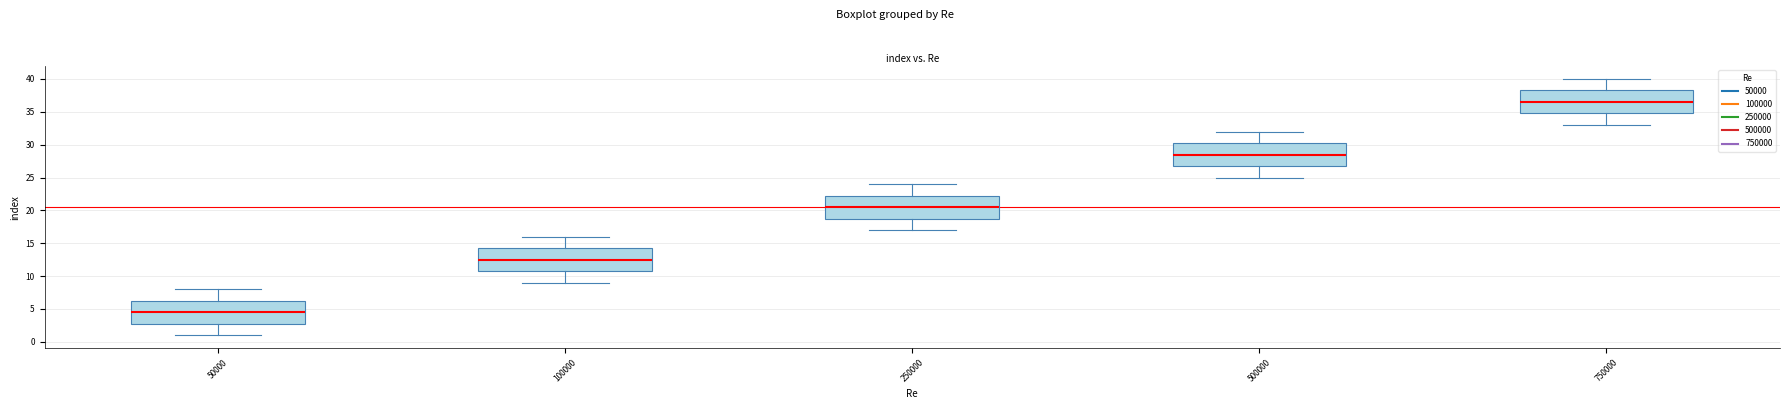

Which box's median line is the lowest?

50000